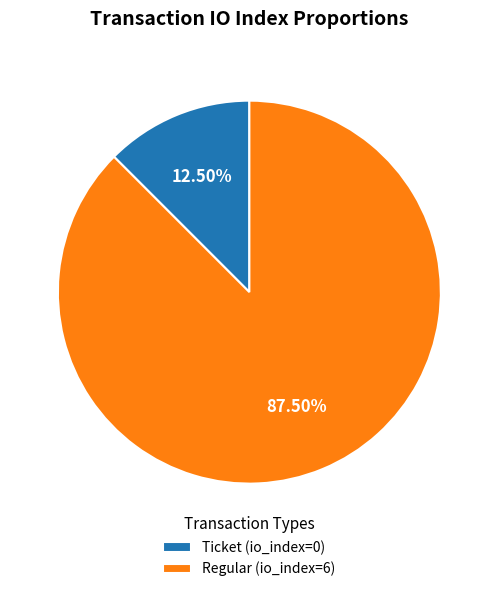

To the nearest percent, what is the average slice percentage?

50%